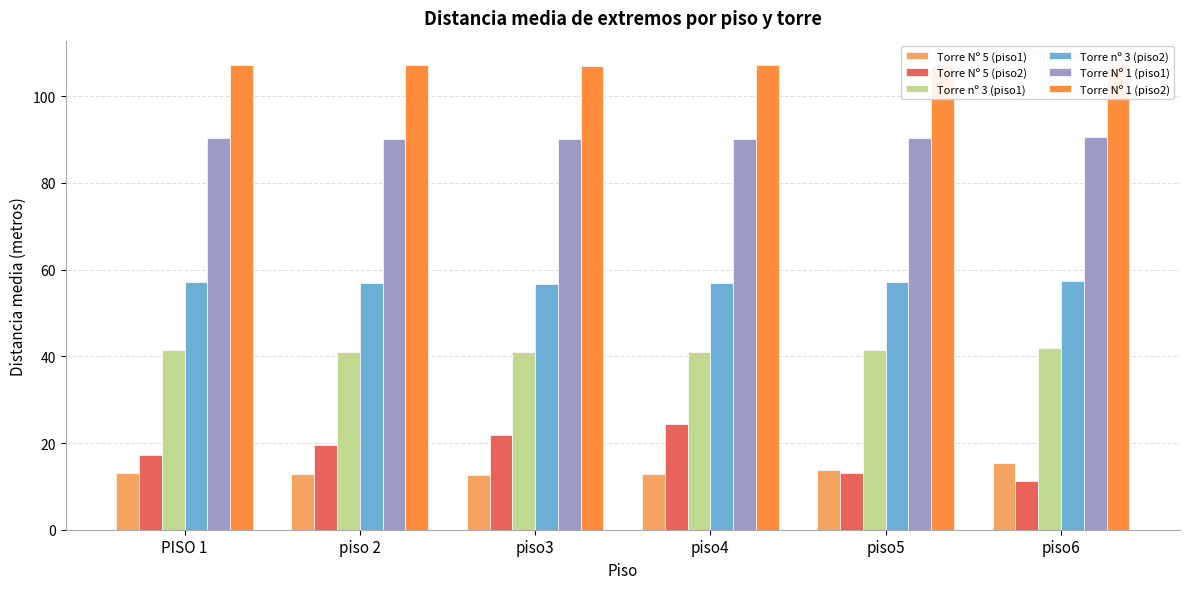

Which label corresponds to the largest value in the chart?

piso6